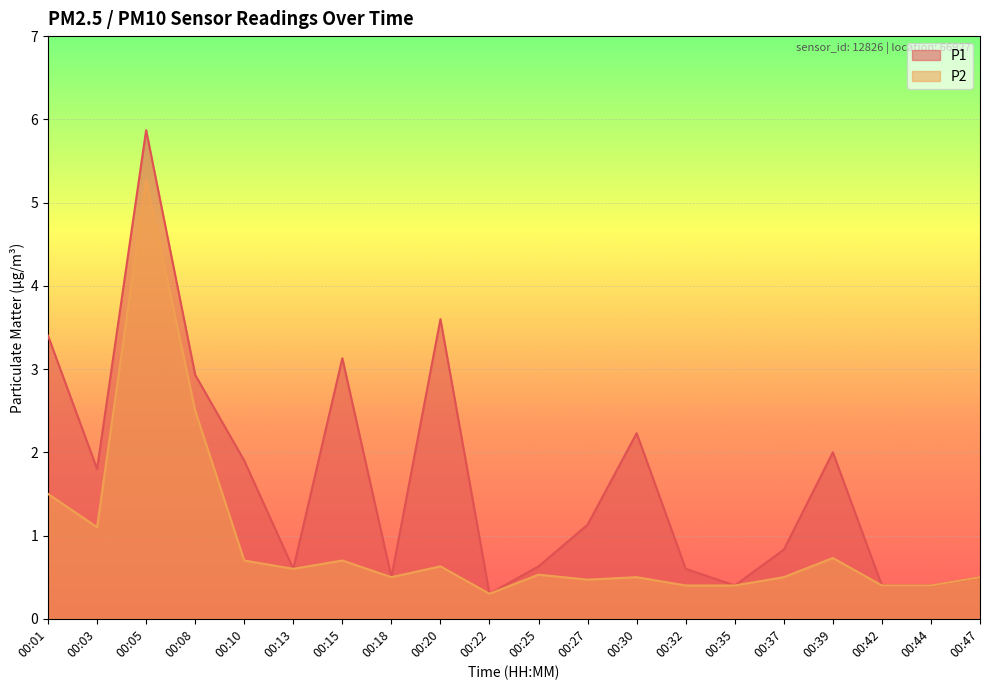

List the series in order of their overall mean, lowest first.

P2, P1